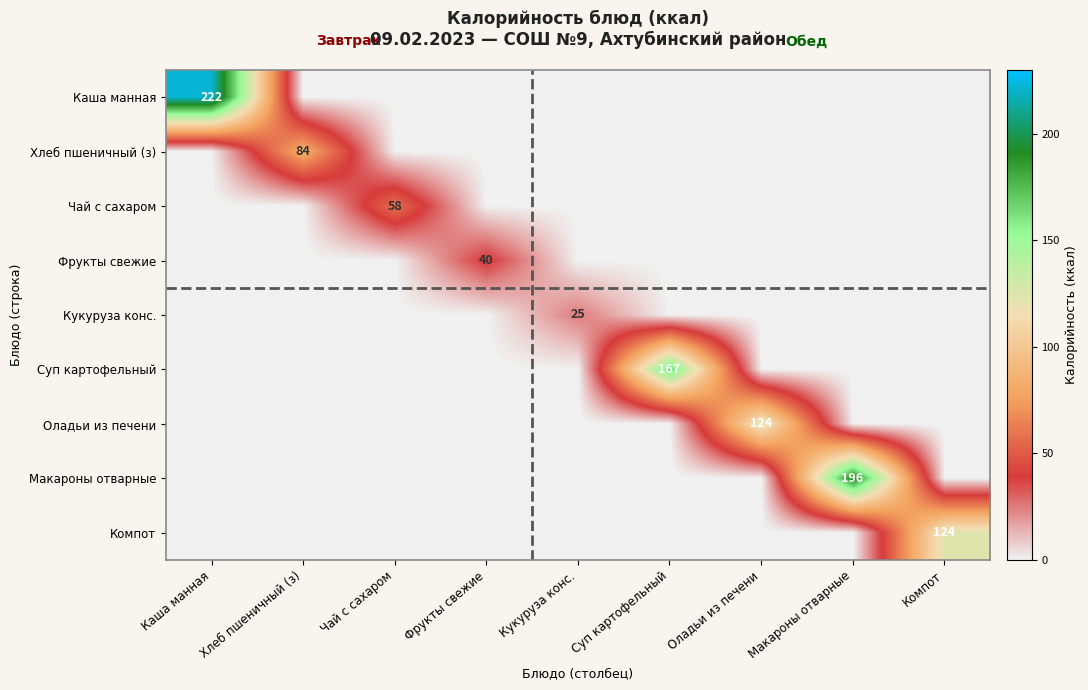

Is the value of Каша манная at Каша манная greater than the value of Фрукты свежие at Хлеб пшеничный (з)?

Yes